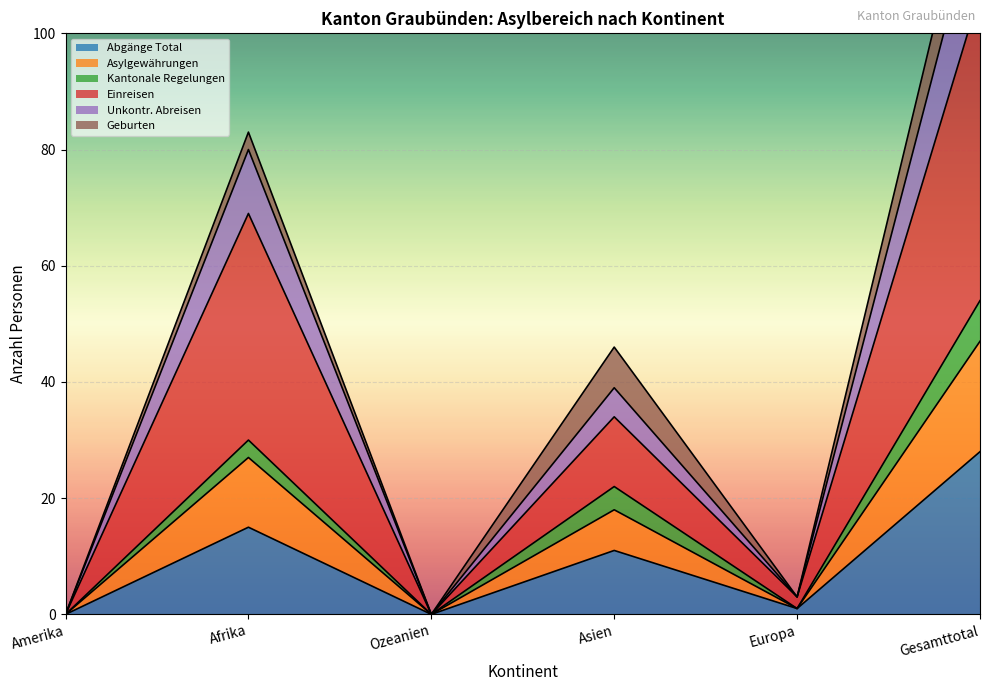

Is it true that Abgänge Total equals -11 at Ozeanien?

False